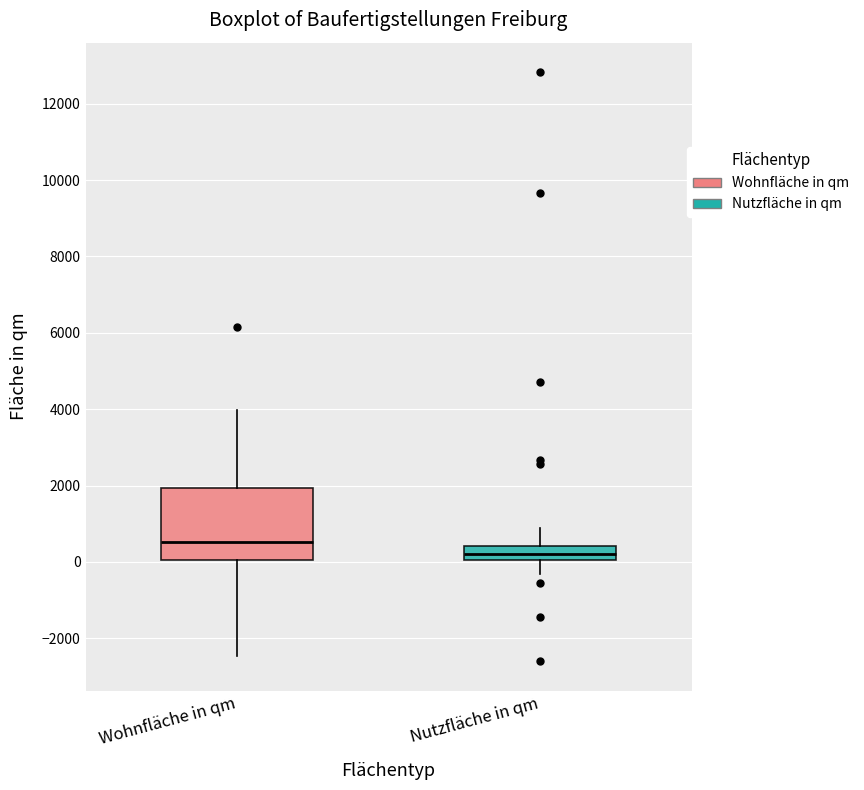

Which box's median line is the lowest?

Nutzfläche in qm